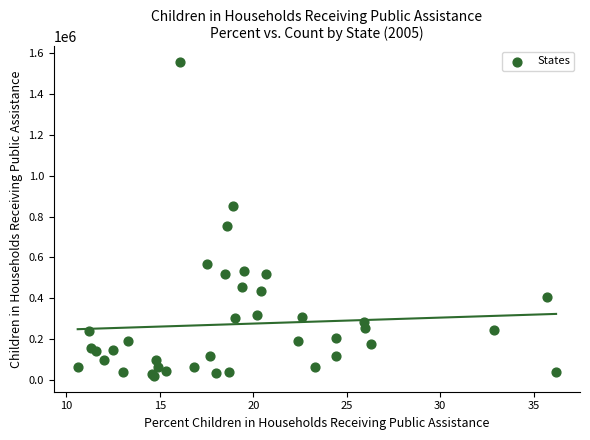

What Y value in the scatter plot is closest to 788000?

754000